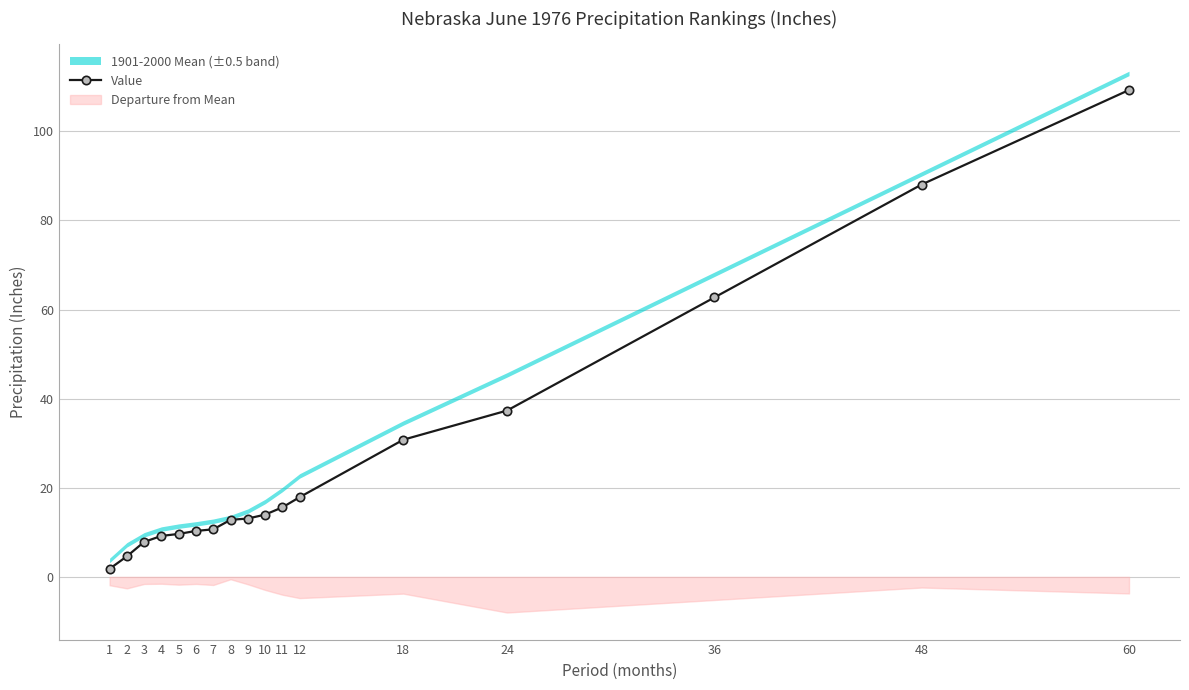

Which label corresponds to the smallest value in the chart?

1